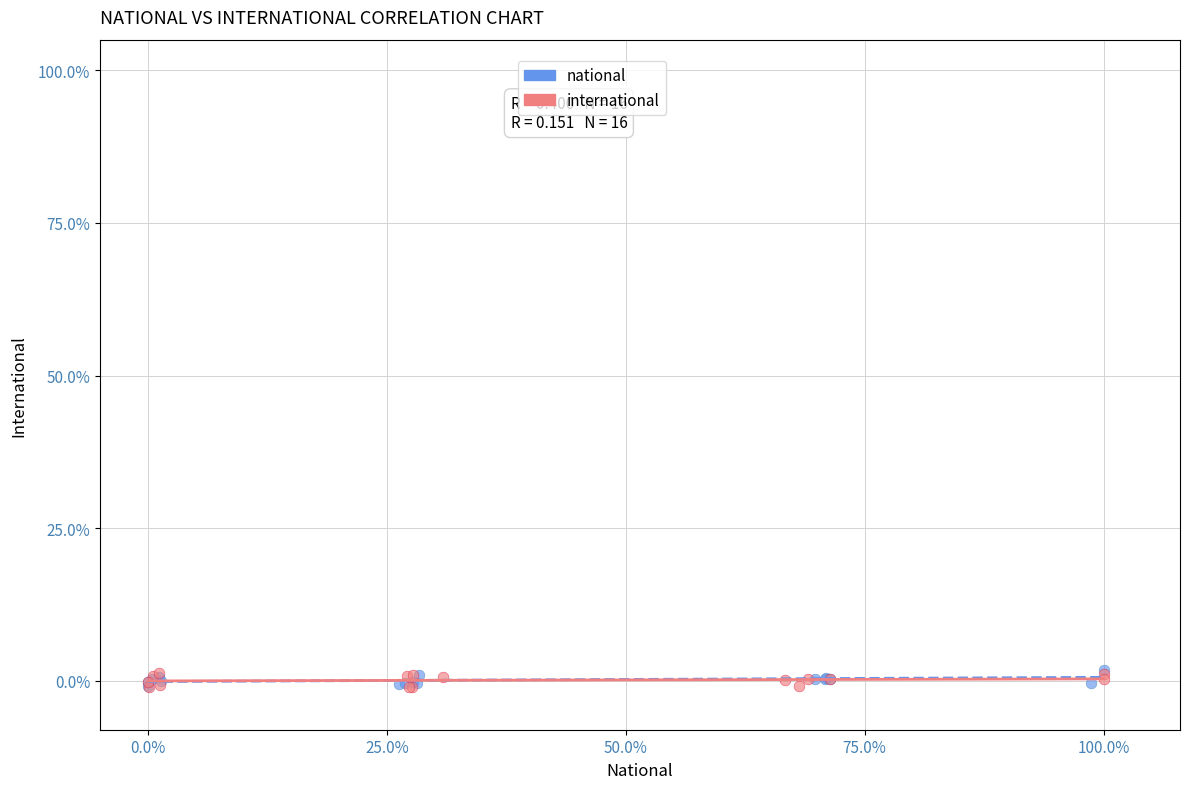

What are all the series names shown in the legend?

national, international